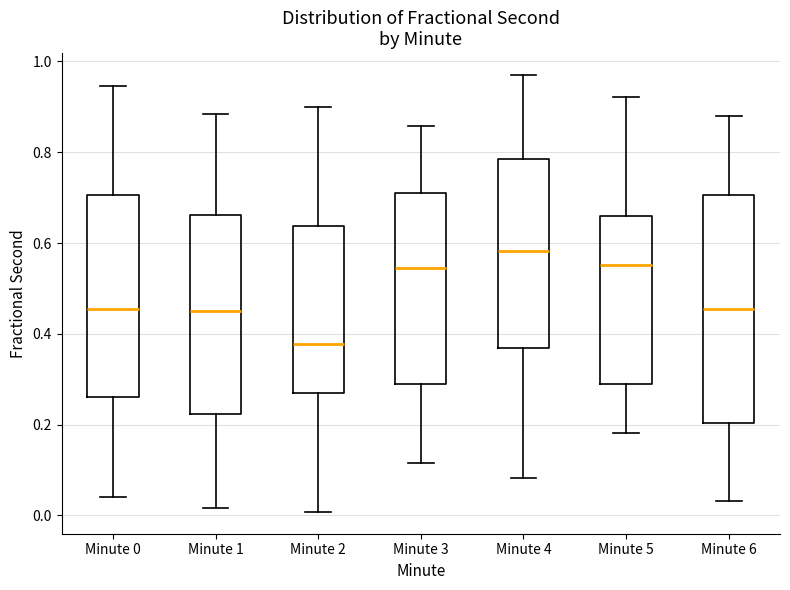

Where does the upper whisker of the box for Minute 2 end on the y-axis? The values are not printed on the chart, so give them approximately, as read against the axis.

0.90